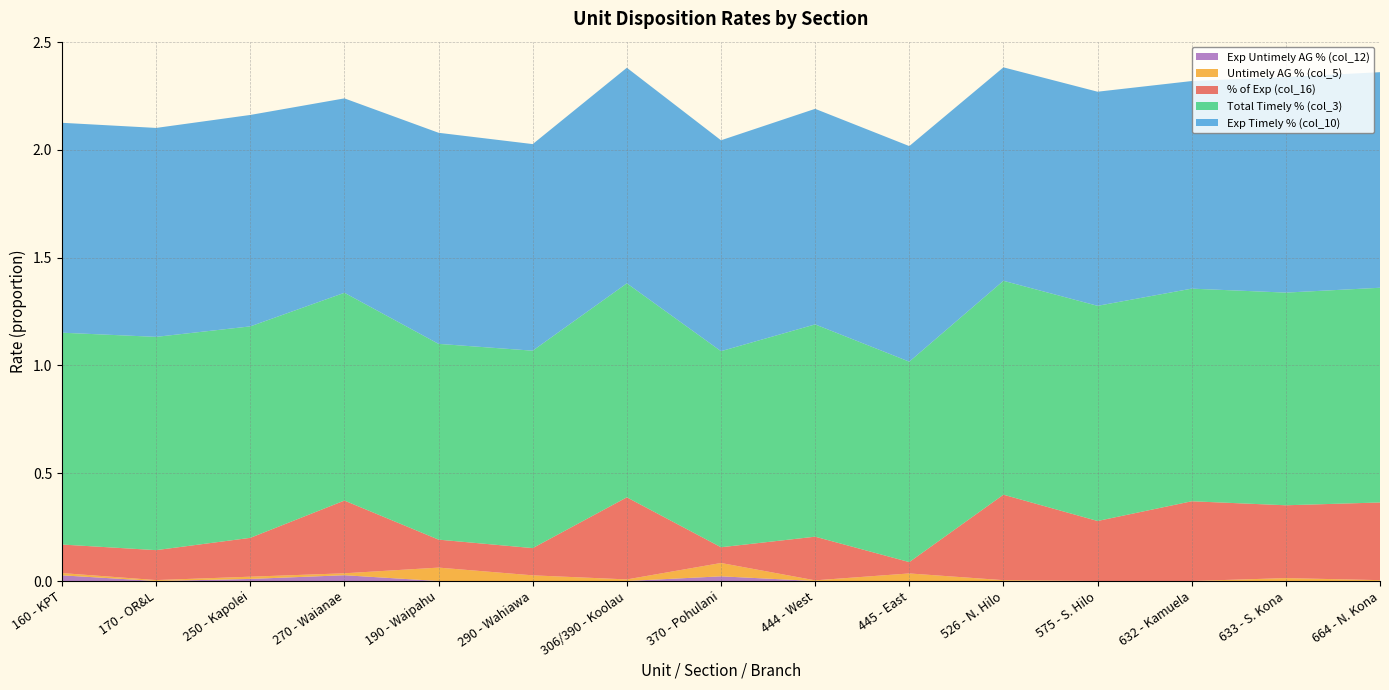

Reading left to right, list all the values displayed in this chart.

% of Exp (col_16): 160 - KPT=0.1	170 - OR&L=0.1	250 - Kapolei=0.2	270 - Waianae=0.3	190 - Waipahu=0.1	290 - Wahiawa=0.1	306/390 - Koolau=0.4	370 - Pohulani=0.1	444 - West=0.2	445 - East=0.1	526 - N. Hilo=0.4	575 - S. Hilo=0.3	632 - Kamuela=0.4	633 - S. Kona=0.3	664 - N. Kona=0.4
Total Timely % (col_3): 160 - KPT=1.0	170 - OR&L=1.0	250 - Kapolei=1.0	270 - Waianae=1.0	190 - Waipahu=0.9	290 - Wahiawa=0.9	306/390 - Koolau=1.0	370 - Pohulani=0.9	444 - West=1.0	445 - East=0.9	526 - N. Hilo=1.0	575 - S. Hilo=1.0	632 - Kamuela=1.0	633 - S. Kona=1.0	664 - N. Kona=1.0
Exp Timely % (col_10): 160 - KPT=1.0	170 - OR&L=1.0	250 - Kapolei=1.0	270 - Waianae=0.9	190 - Waipahu=1.0	290 - Wahiawa=1.0	306/390 - Koolau=1.0	370 - Pohulani=1.0	444 - West=1.0	445 - East=1.0	526 - N. Hilo=1.0	575 - S. Hilo=1.0	632 - Kamuela=1.0	633 - S. Kona=1.0	664 - N. Kona=1.0
Untimely AG % (col_5): 160 - KPT=0.0	170 - OR&L=0.0	250 - Kapolei=0.0	270 - Waianae=0.0	190 - Waipahu=0.1	290 - Wahiawa=0.0	306/390 - Koolau=0.0	370 - Pohulani=0.1	444 - West=0.0	445 - East=0.0	526 - N. Hilo=0.0	575 - S. Hilo=0.0	632 - Kamuela=0.0	633 - S. Kona=0.0	664 - N. Kona=0.0
Exp Untimely AG % (col_12): 160 - KPT=0.0	170 - OR&L=0.0	250 - Kapolei=0.0	270 - Waianae=0.0	190 - Waipahu=0.0	290 - Wahiawa=0.0	306/390 - Koolau=0.0	370 - Pohulani=0.0	444 - West=0.0	445 - East=0.0	526 - N. Hilo=0.0	575 - S. Hilo=0.0	632 - Kamuela=0.0	633 - S. Kona=0.0	664 - N. Kona=0.0